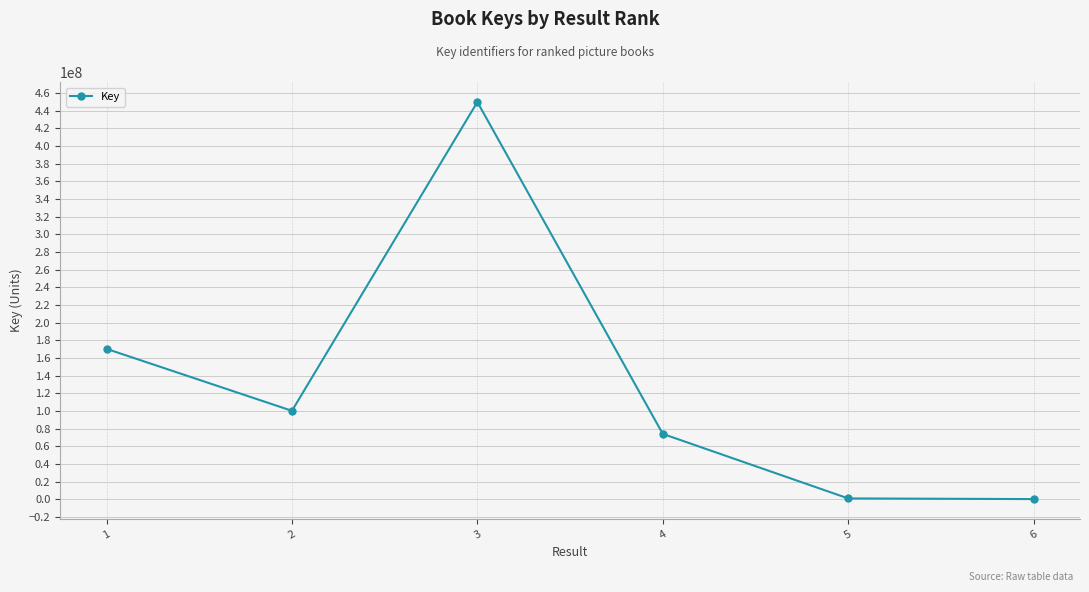

Count the number of data series in this chart.

1